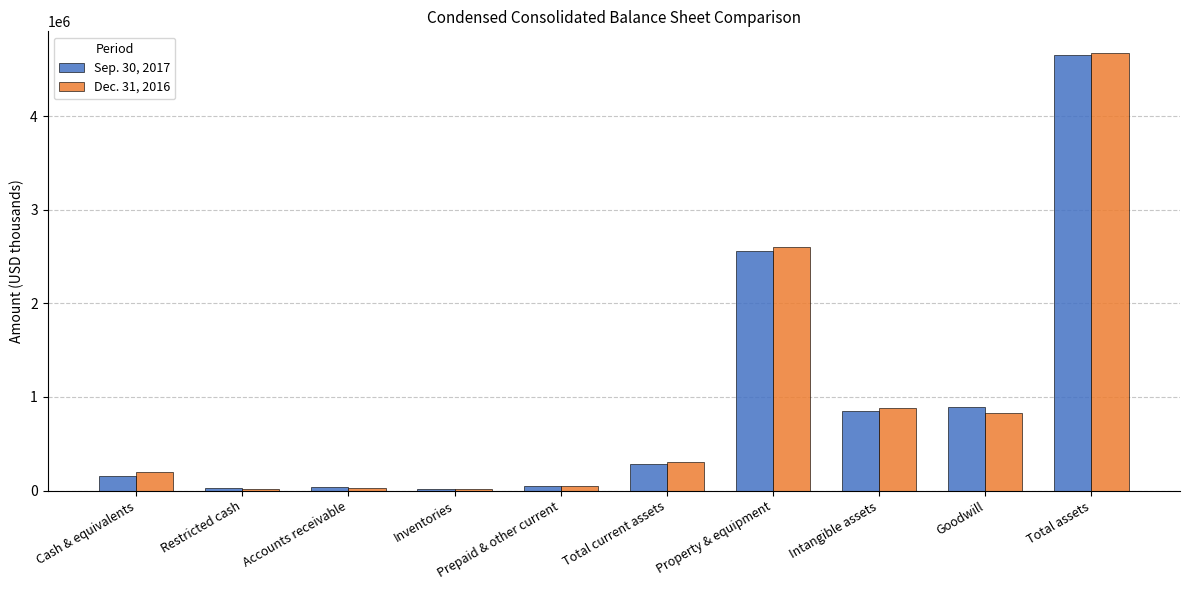

What are all the series names shown in the legend?

Sep. 30, 2017, Dec. 31, 2016